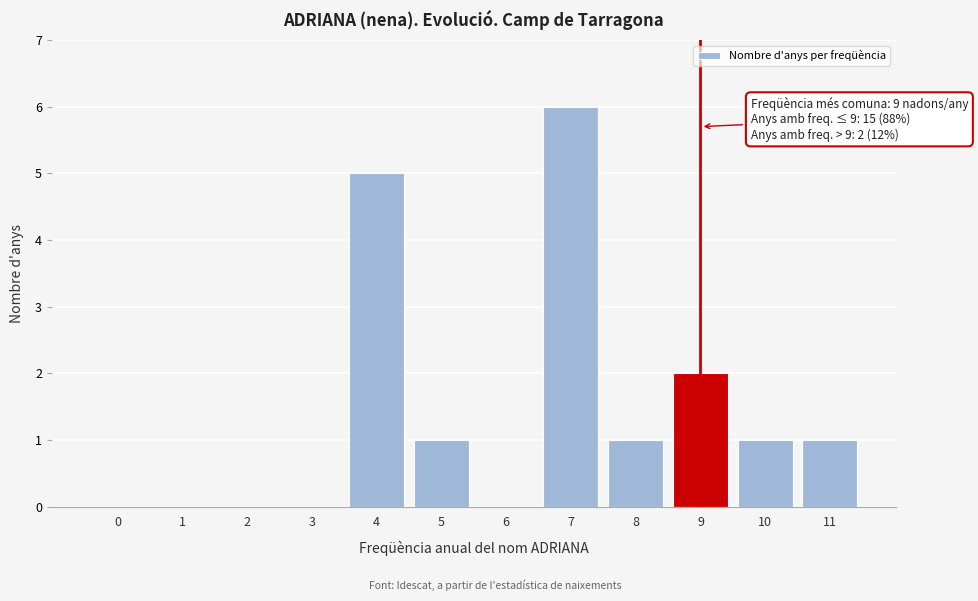

Reading left to right, list all the values displayed in this chart.

0=0	1=0	2=0	3=0	4=5	5=1	6=0	7=6	8=1	9=2	10=1	11=1